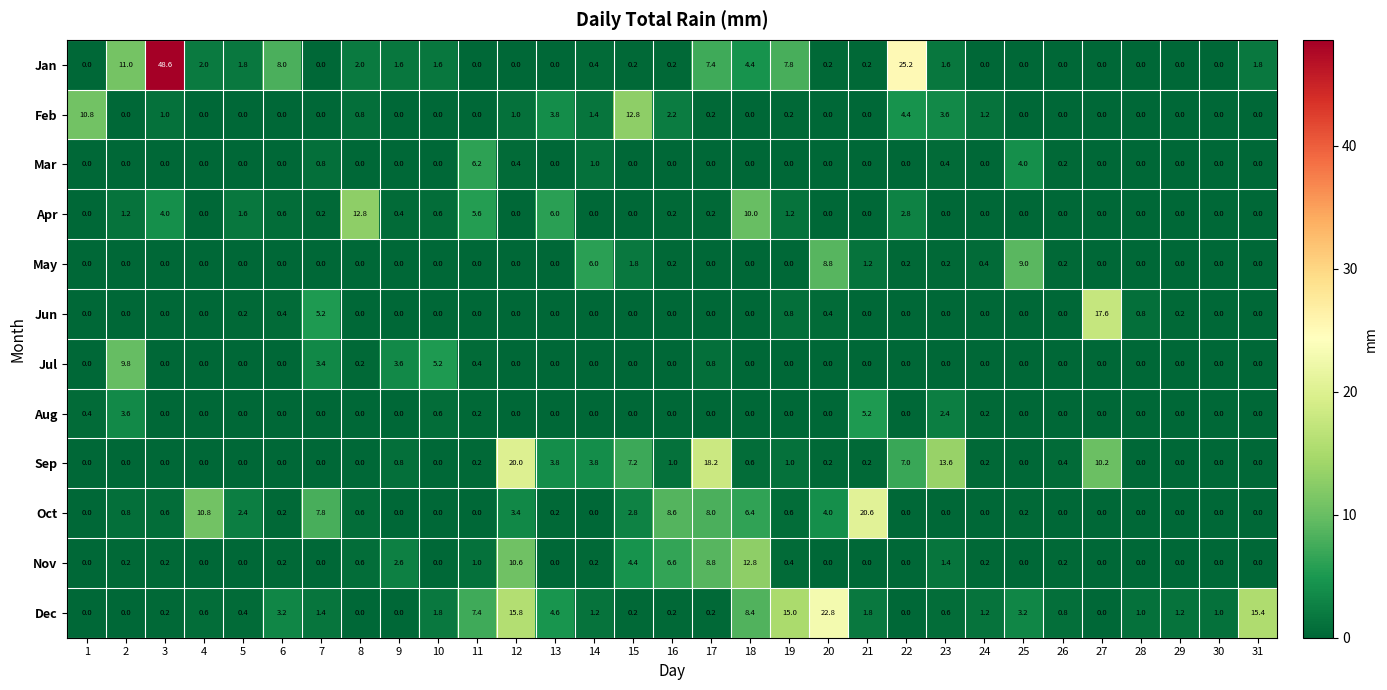

True or false: May has a value of 4.0 at 4.

False